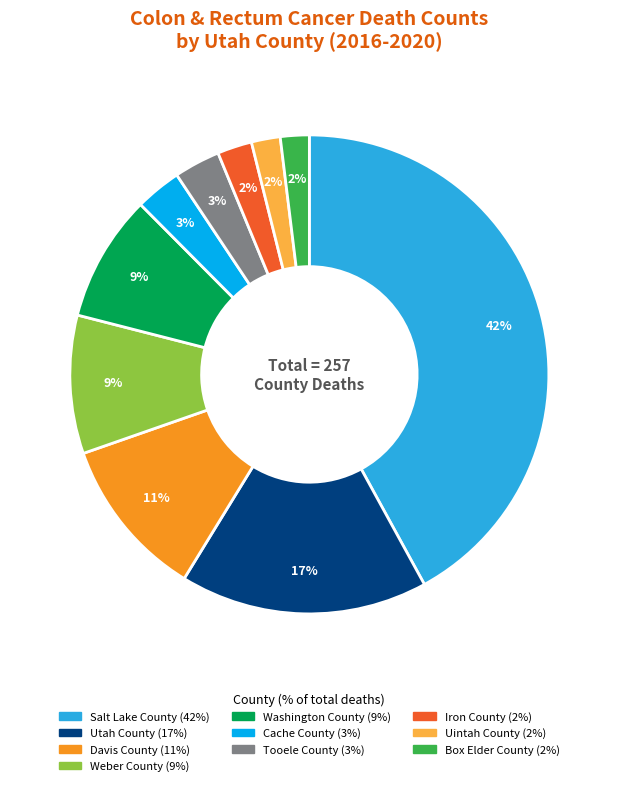

What is the ratio of the value at Tooele County to the value at Davis County?

0.3